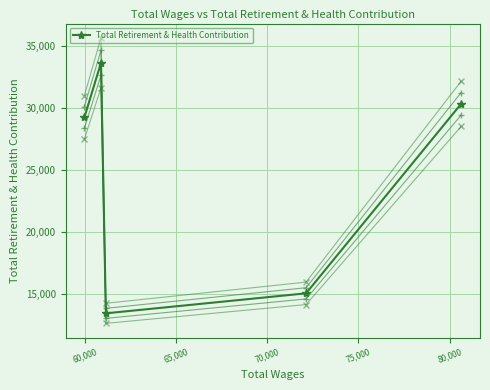

Is it true that the value at 65,000 is 13464?

True